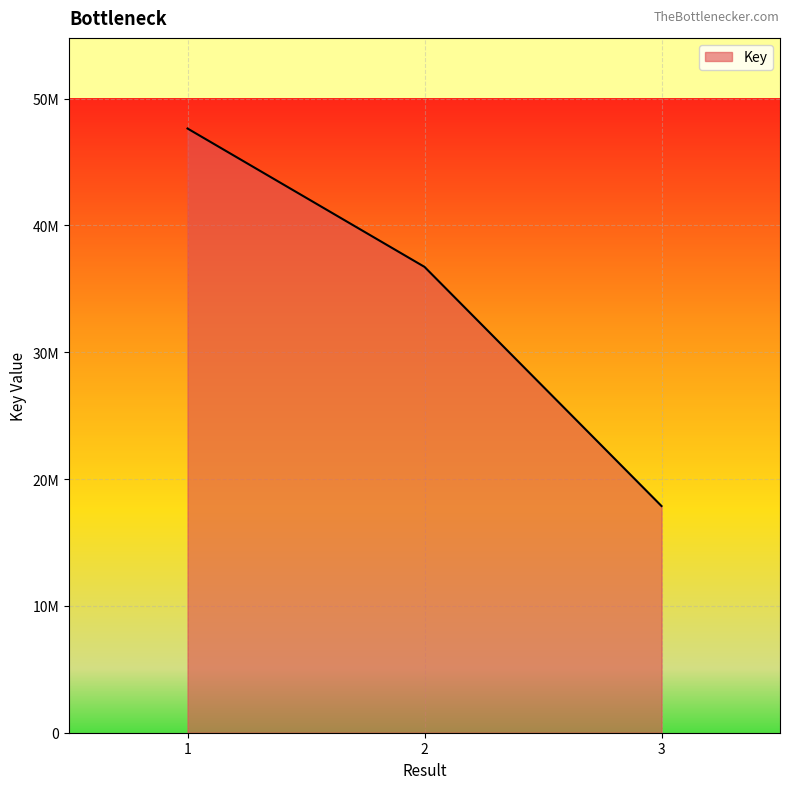

Where is the data nearest to the value 32761587?

2